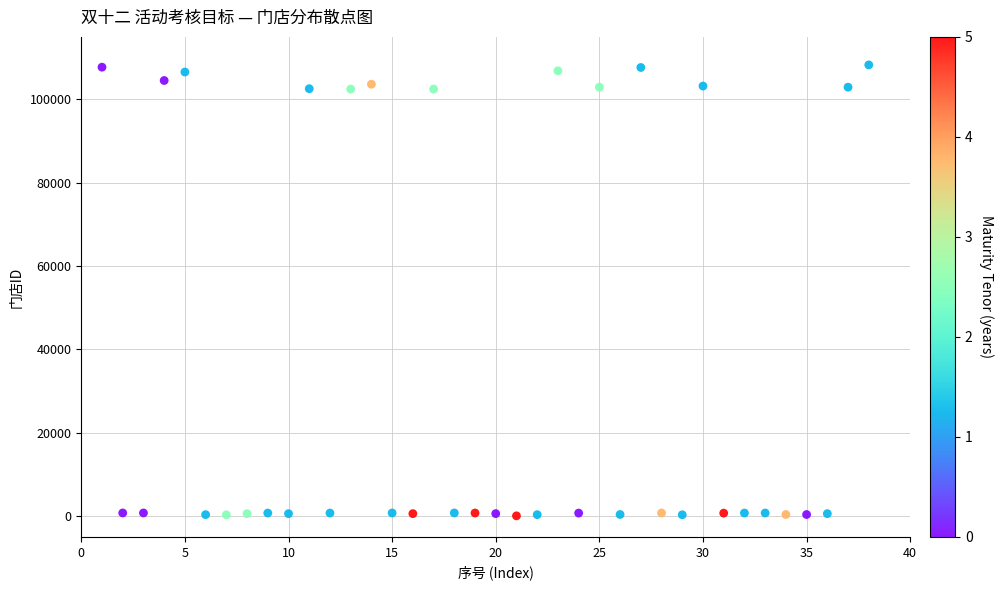

What is the range of X values (max minus min)?

37